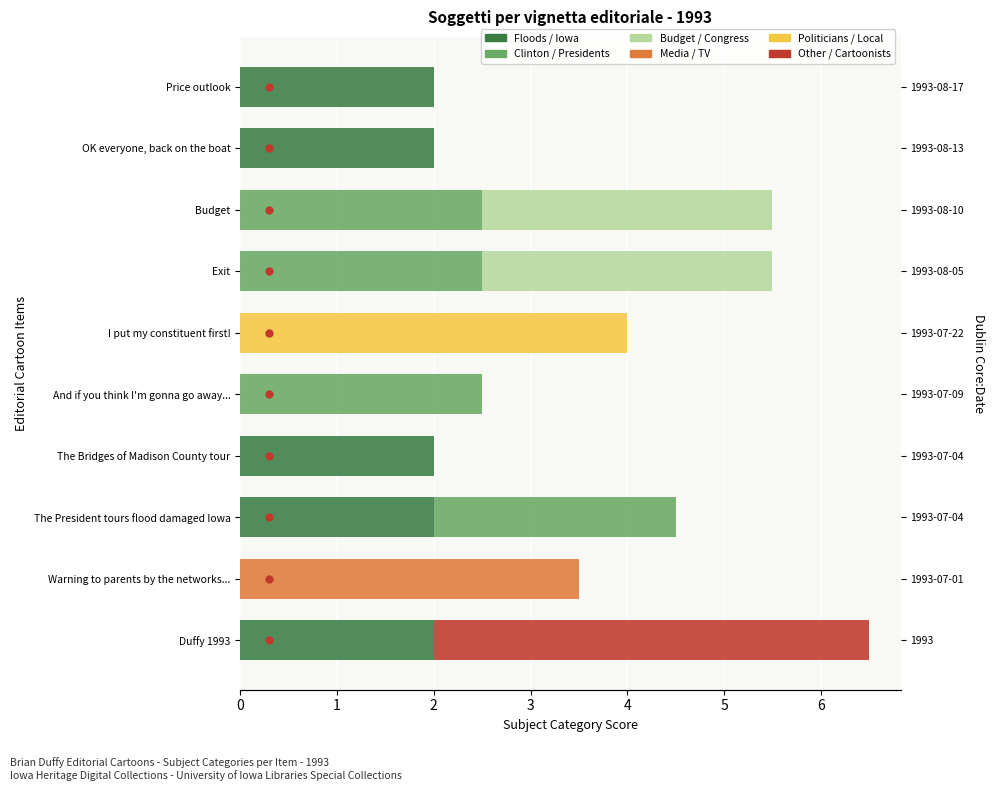

What is the sum of all Clinton / Presidents values?

10.0